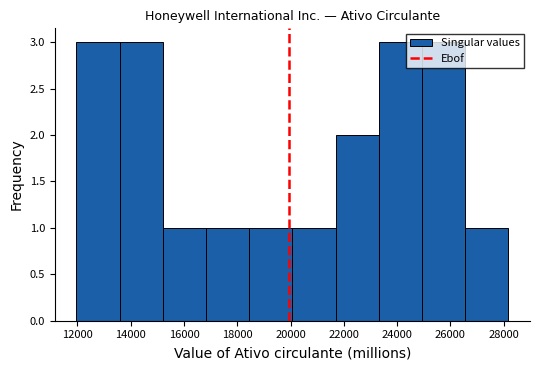

Reading left to right, transcribe this chart: for each bar, give the range it covers on the x-axis and its height. Neither the bar edges nor the heights are printed on the chart, so give them approximately, as read against the axes.

12000 to 13600: 3
13600 to 15200: 3
15200 to 16800: 1
16800 to 18400: 1
18400 to 20000: 1
20000 to 21600: 1
21600 to 23400: 2
23400 to 25000: 3
25000 to 26600: 3
26600 to 28200: 1